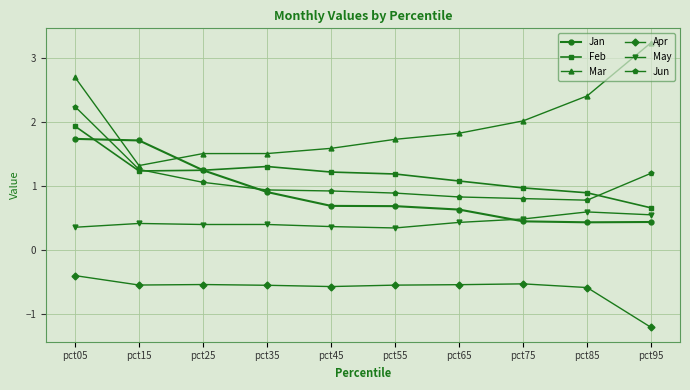

The value of Apr at pct65 is -0.8. True or false?

False